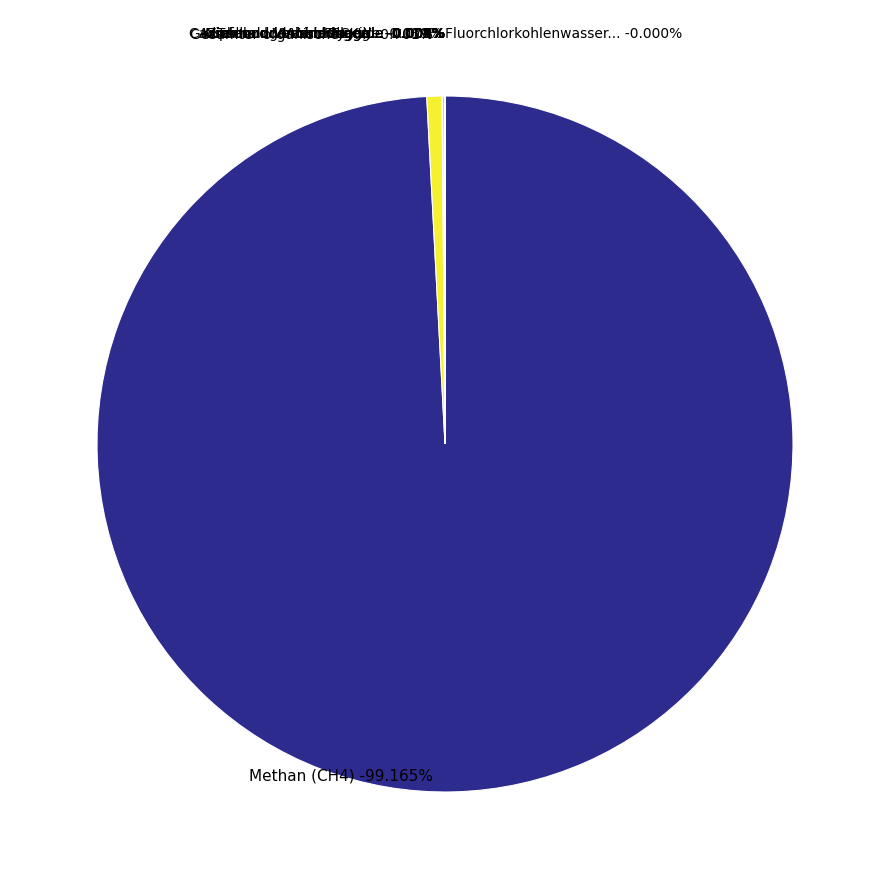

Count the number of slices in the pie.

12